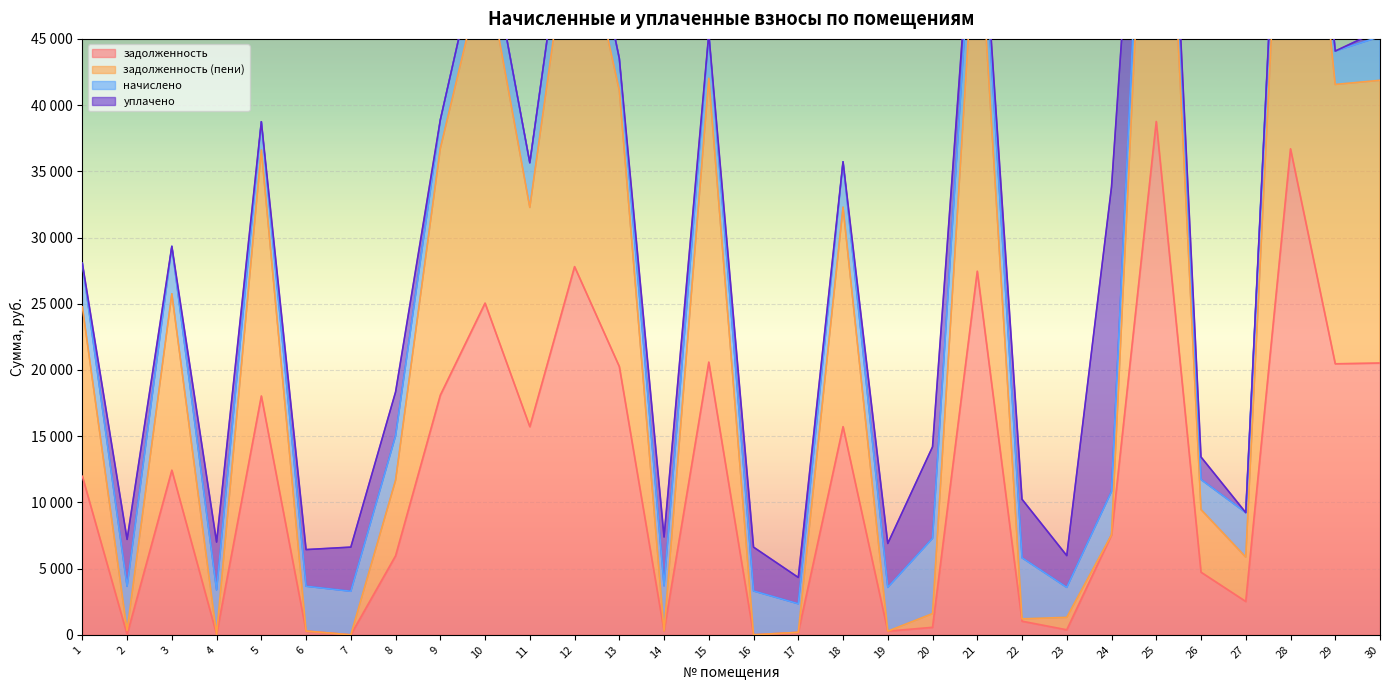

Is it true that задолженность (пени) equals 11666.0 at 8?

True